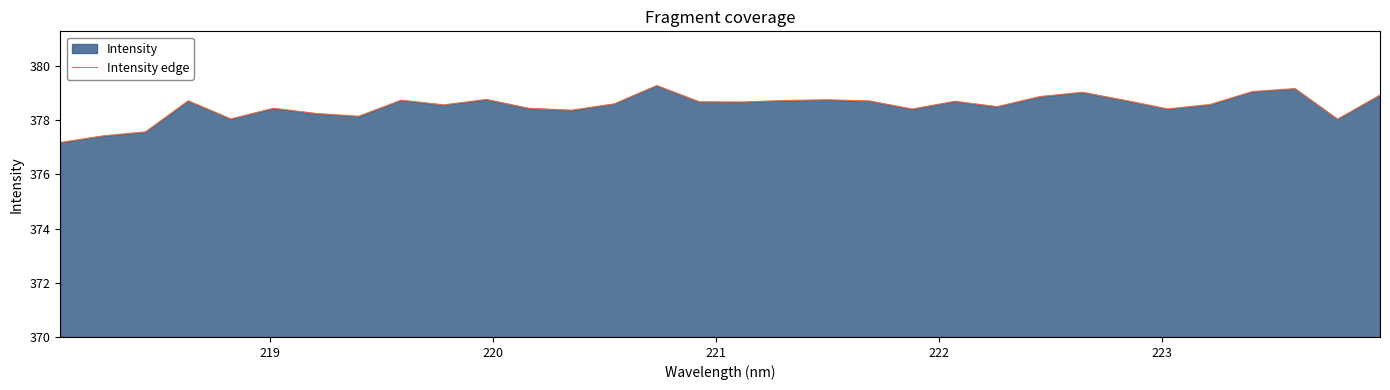

What is the minimum value shown in the chart?

377.2